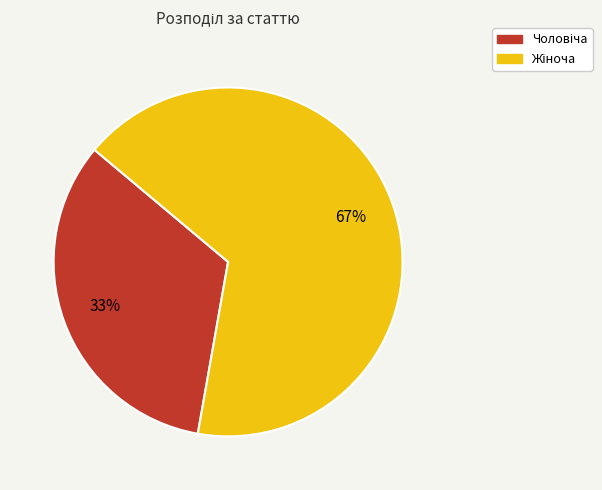

To the nearest percent, what is the average slice percentage?

50%